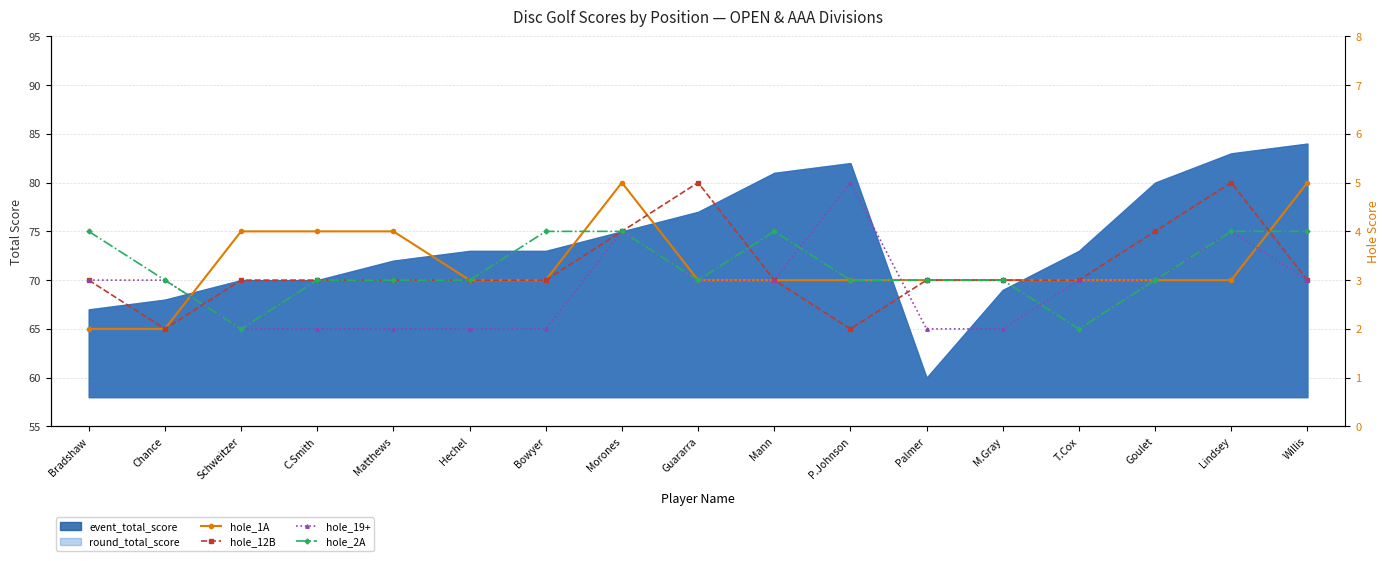

Which has a higher value, Palmer or C.Smith?

C.Smith